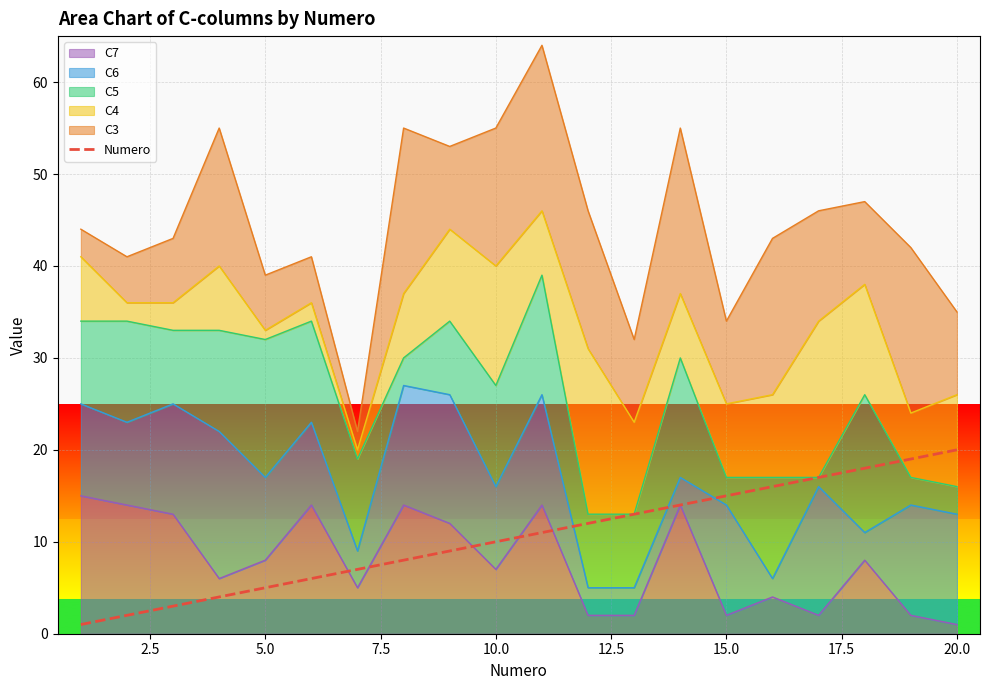

What is the maximum value shown in the chart?

20